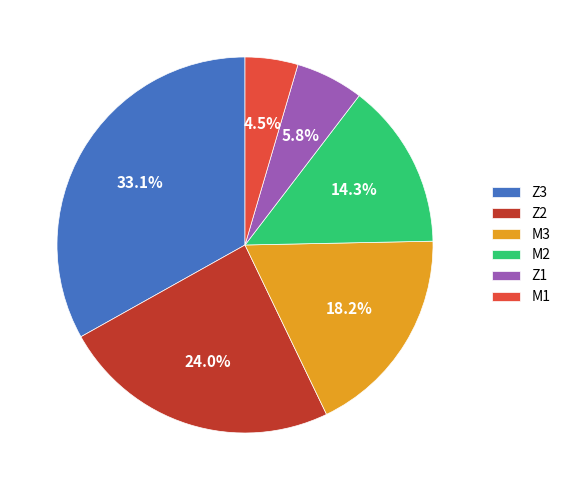

How much of the chart is everything except Z3?

66.9%